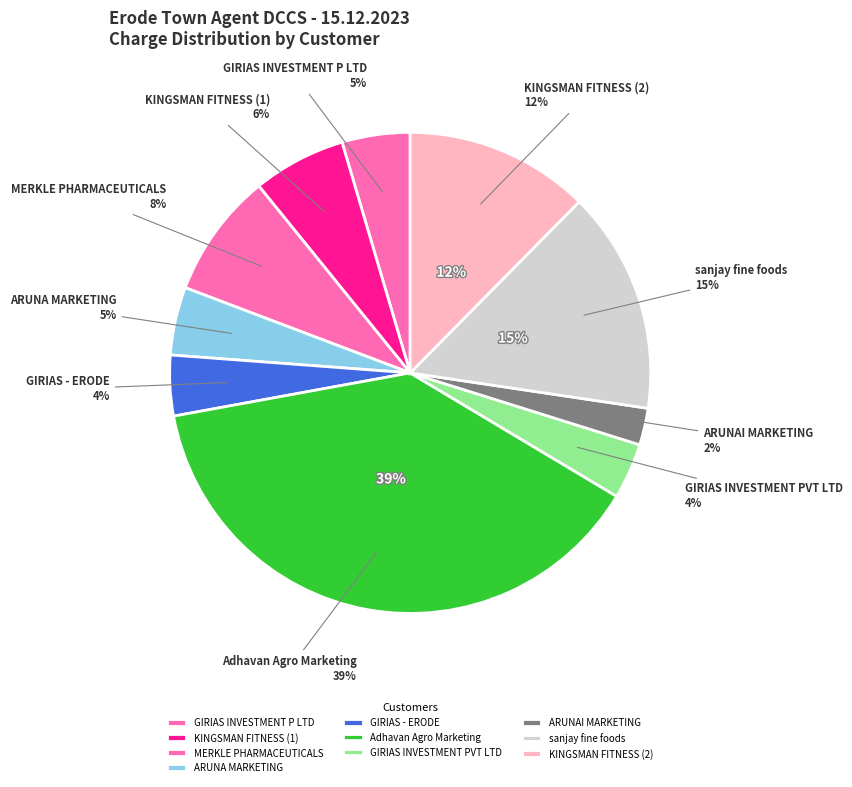

To the nearest percent, what portion does GIRIAS INVESTMENT PVT LTD represent?

4%